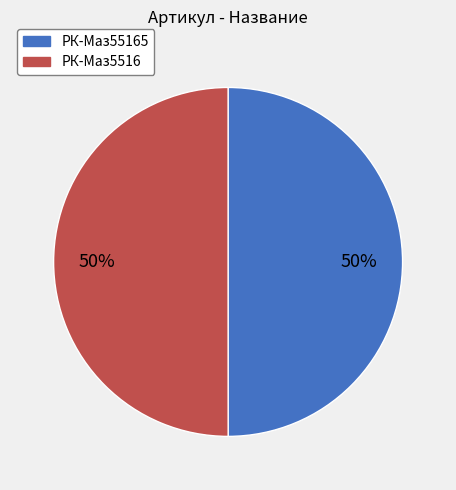

To the nearest percent, what is the average slice percentage?

50%